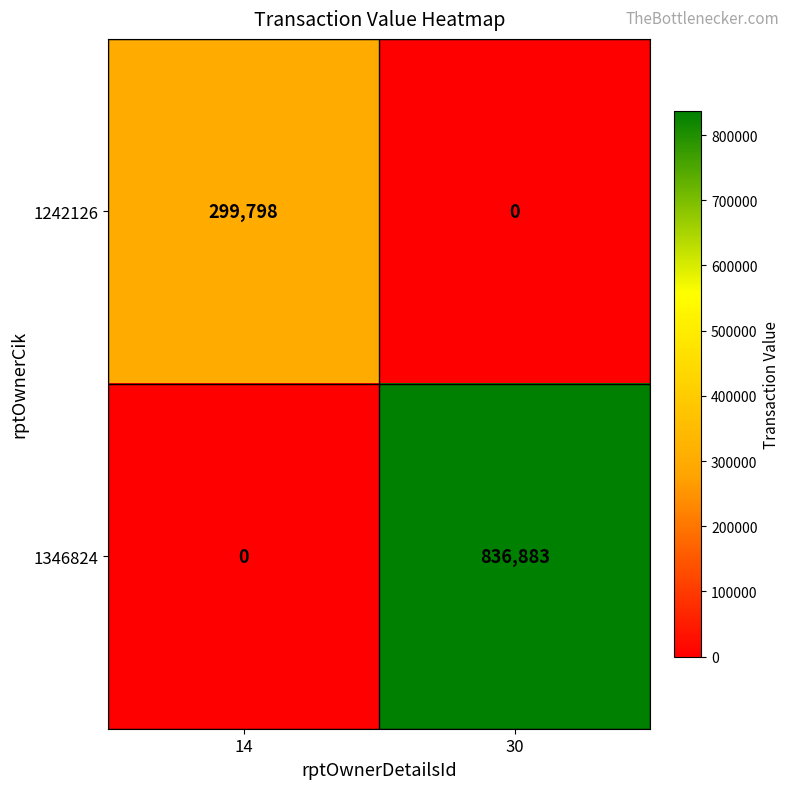

At which category is the sum across all series the highest?

30